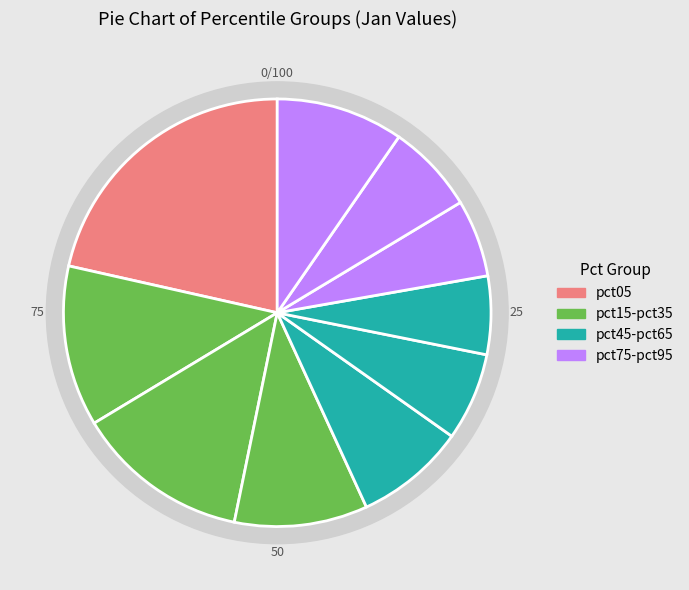

How many segments does this pie chart have?

10